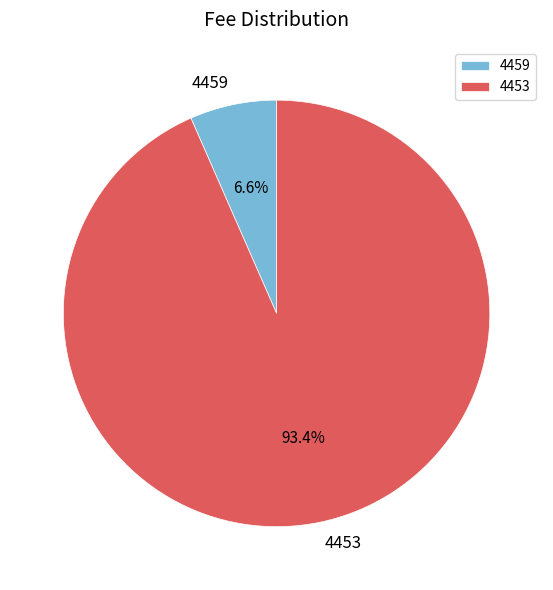

To the nearest percent, what is the difference between the largest and smallest slice percentages?

87%